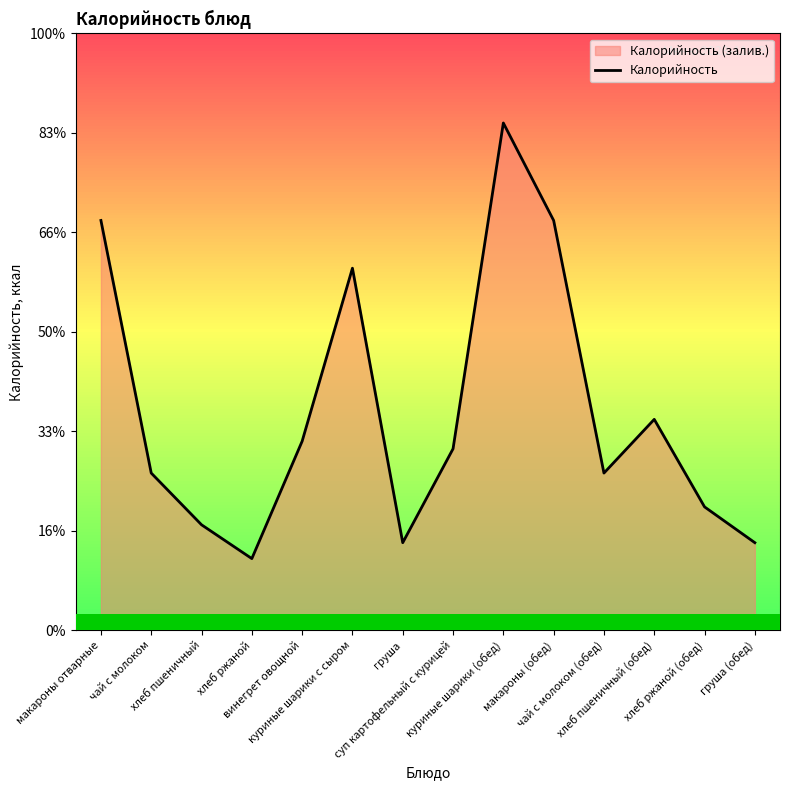

How many interior local valleys (lower than both neighbors) does the data have?

3